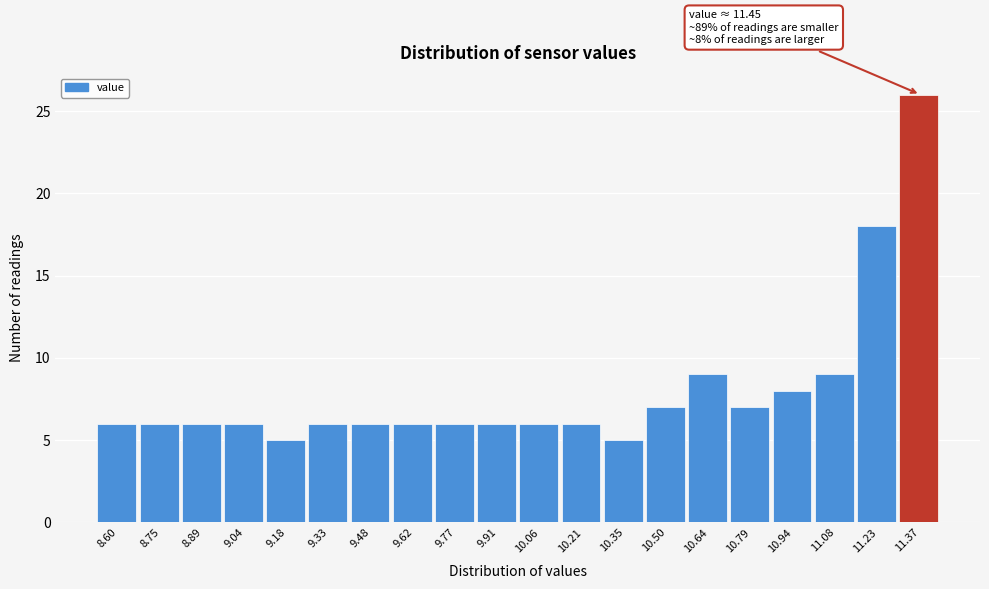

Reading left to right, what are all the values shown in this chart?

8.60=6	8.75=6	8.89=6	9.04=6	9.18=5	9.33=6	9.48=6	9.62=6	9.77=6	9.91=6	10.06=6	10.21=6	10.35=5	10.50=7	10.64=9	10.79=7	10.94=8	11.08=9	11.23=18	11.37=26